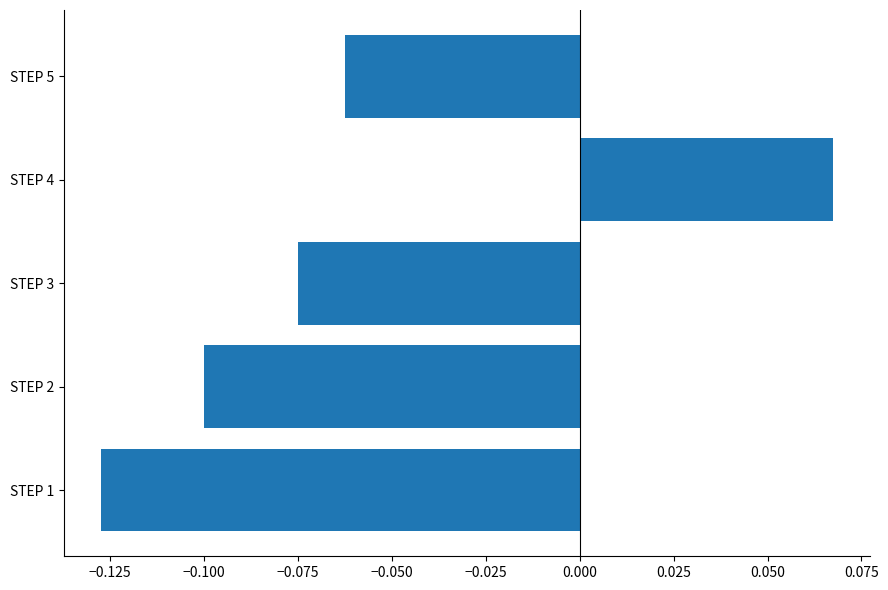

How many bars are there in total?

5